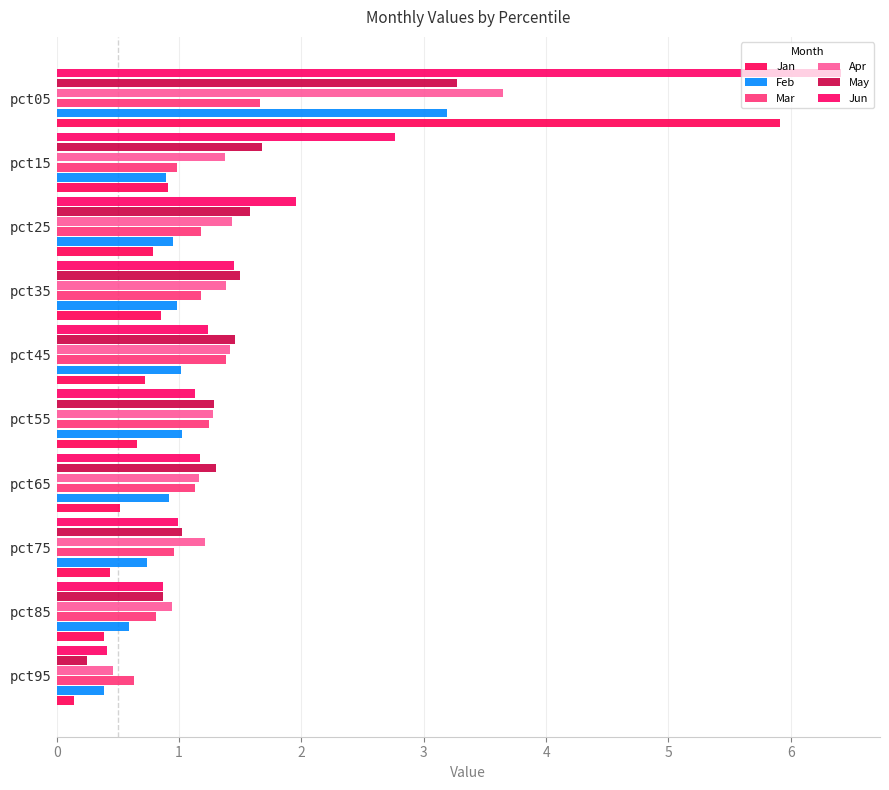

How many categories are shown in the chart?

10